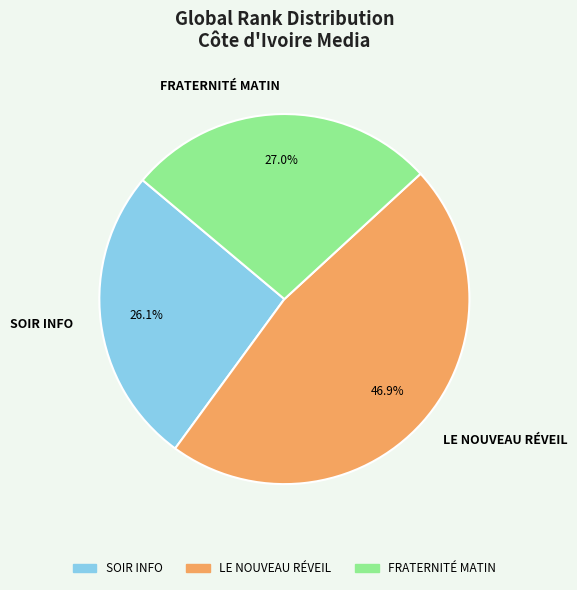

Is it true that LE NOUVEAU RÉVEIL is 52% of the pie?

False